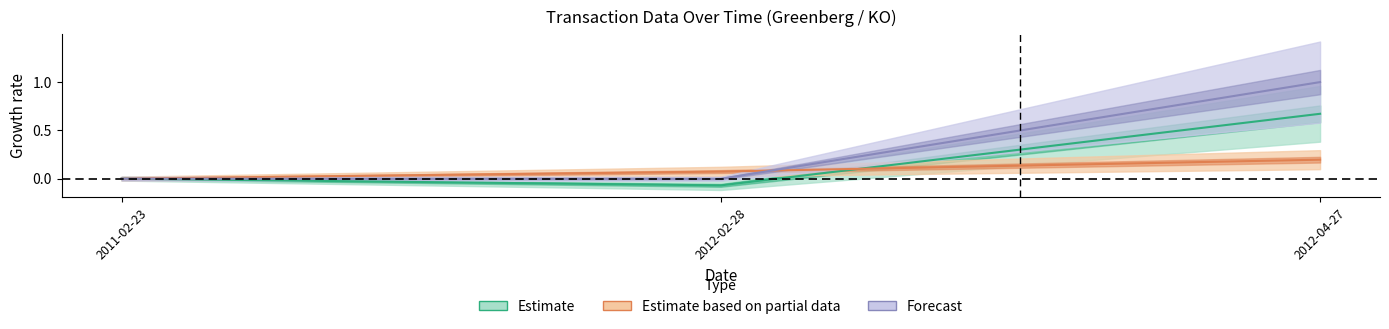

Reading right to left, extract all data points from this chart.

transactionShares: 0.7	-0.1	0.0
transactionPricePerShare: 0.2	0.1	0.0
transactionValue: 1.0	-0.0	0.0